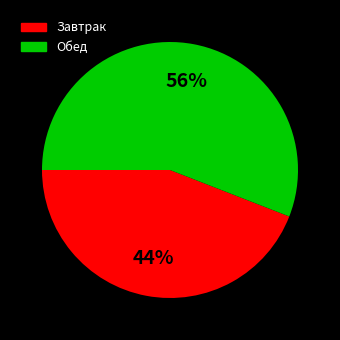

What is the smallest slice in the pie chart?

Завтрак